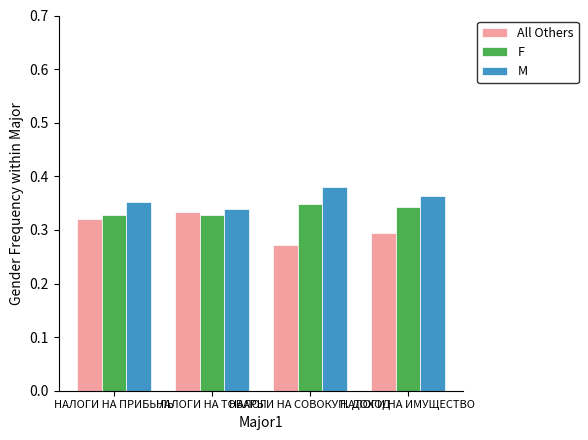

At how many categories does at least one series exceed 0?

4